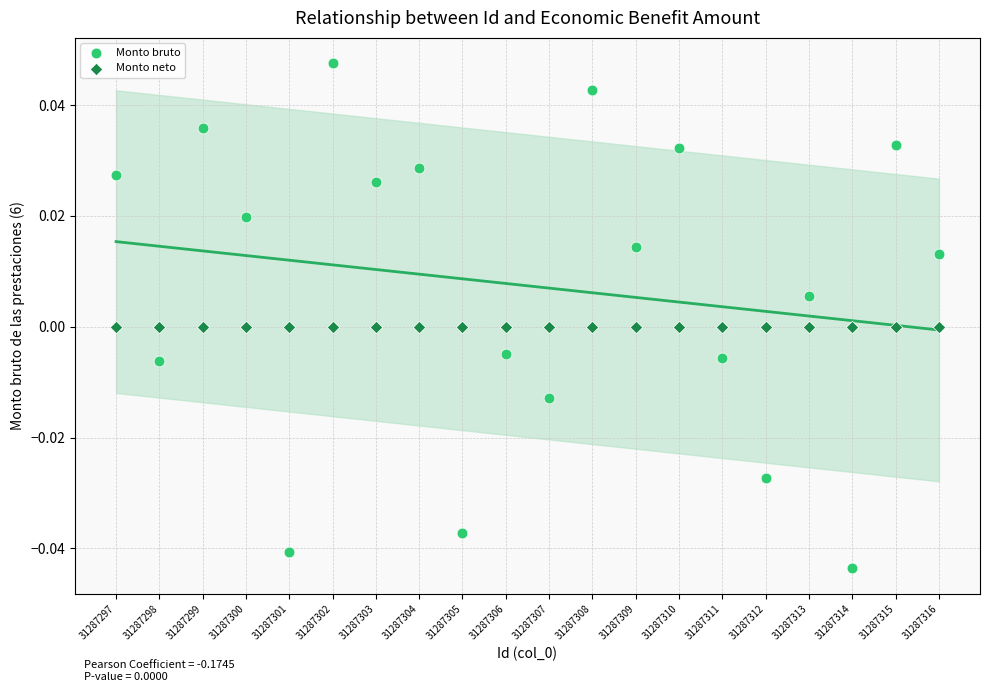

Which series contains the lowest Y value?

Monto bruto